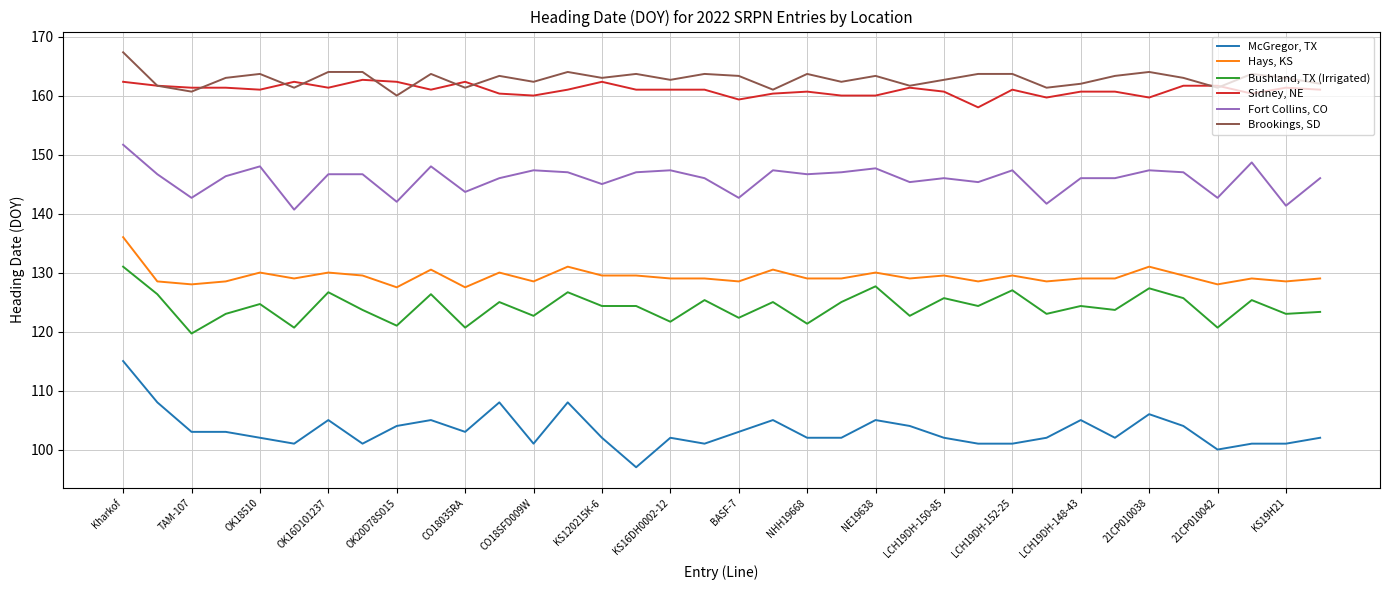

What is the smallest value displayed?

97.0